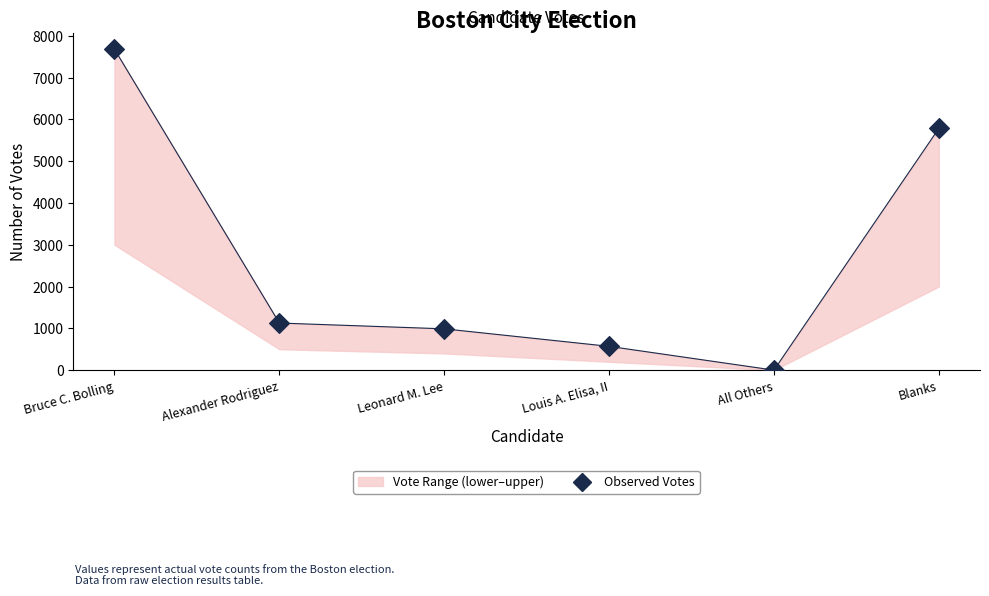

Which has a higher value, Louis A. Elisa, II or Leonard M. Lee?

Leonard M. Lee